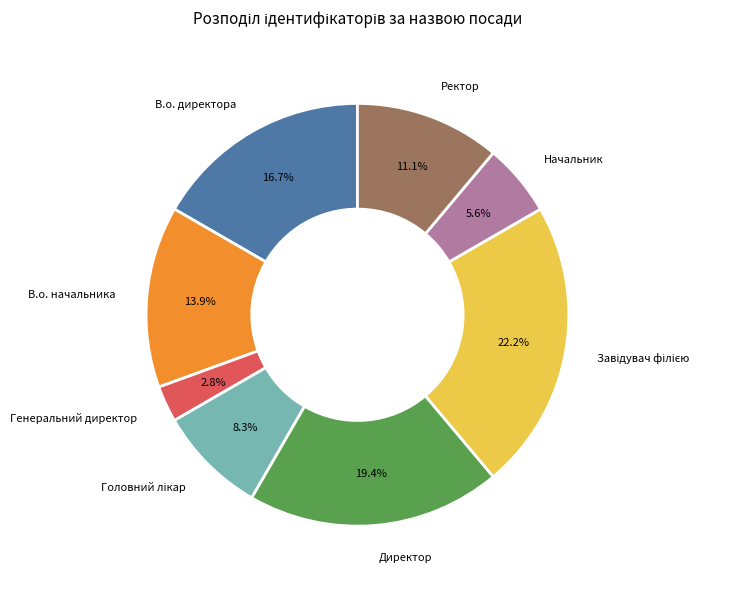

Count the number of slices in the pie.

8